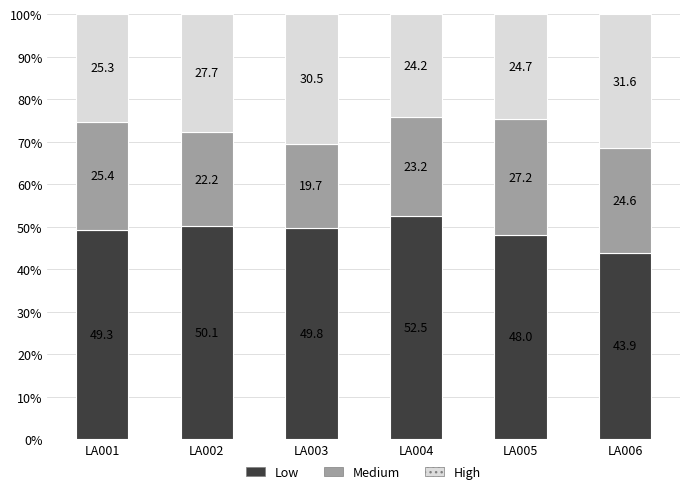

Where is Low nearest to the value 48?

LA005